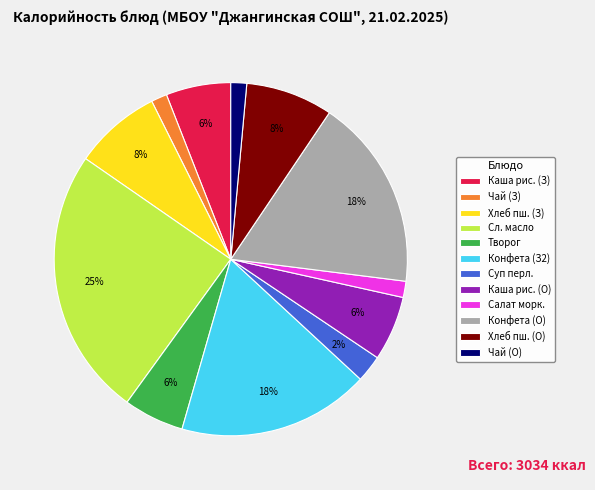

Is Конфета (О) the majority of the pie?

No